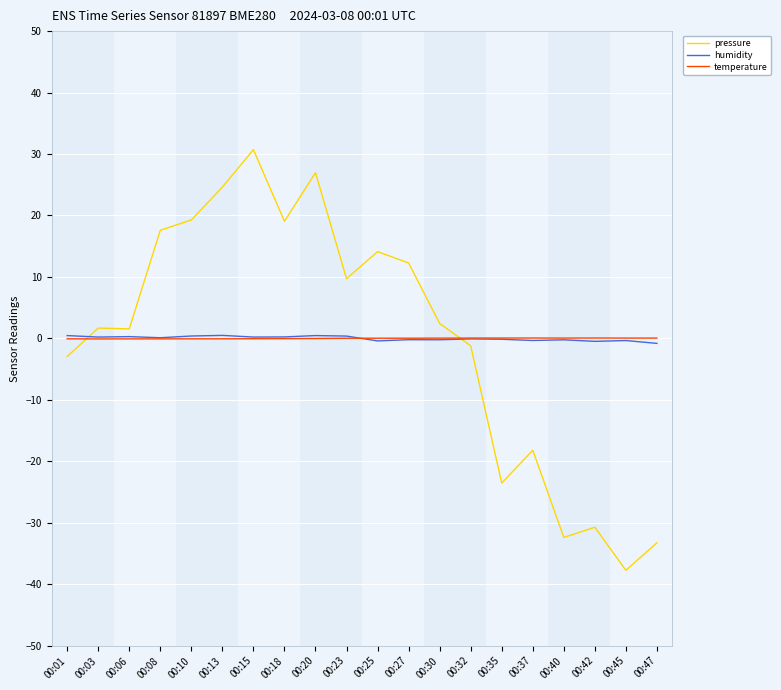

In humidity, how many points are higher than both neighbors (excluding endpoints)?

7